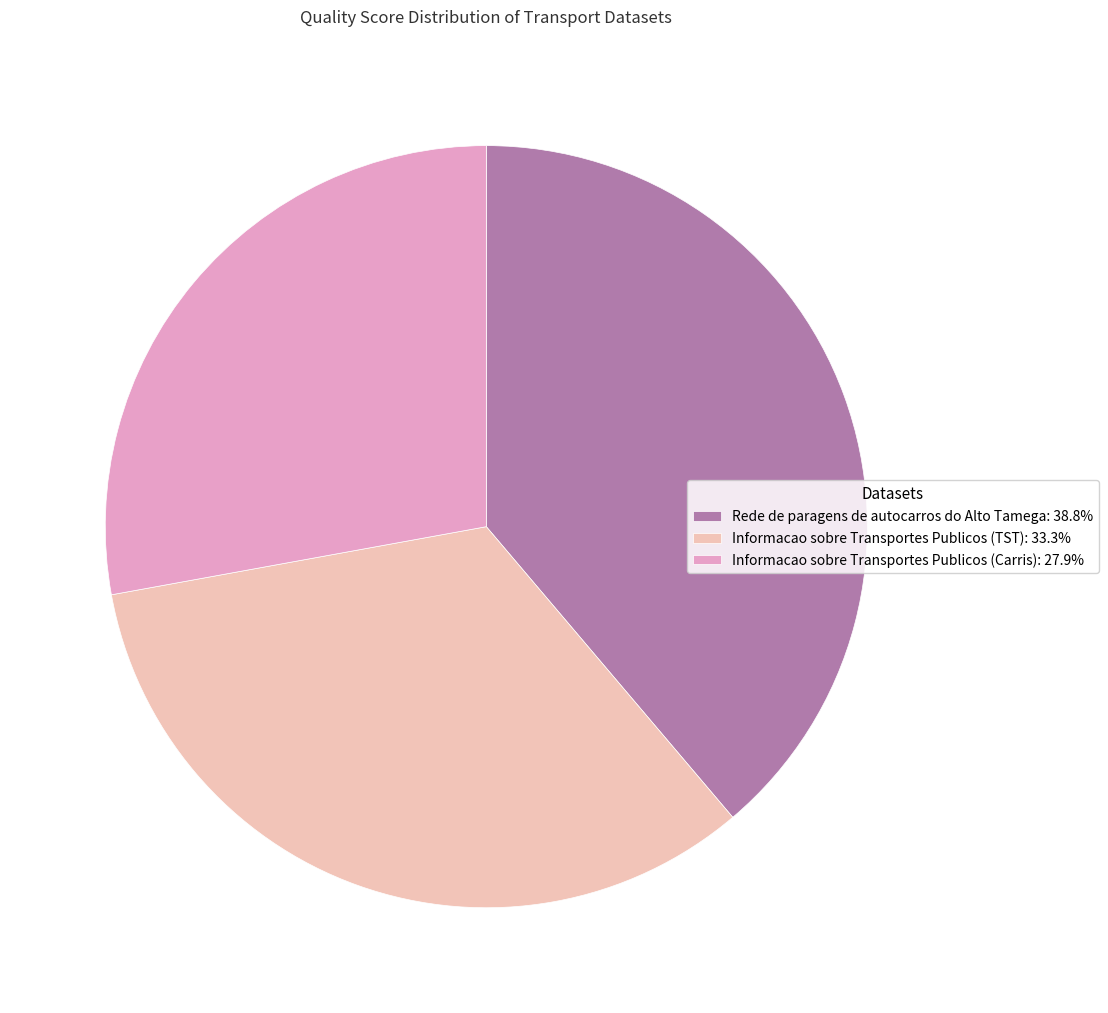

Which slice is the smallest?

Informacao sobre Transportes Publicos (Carris)